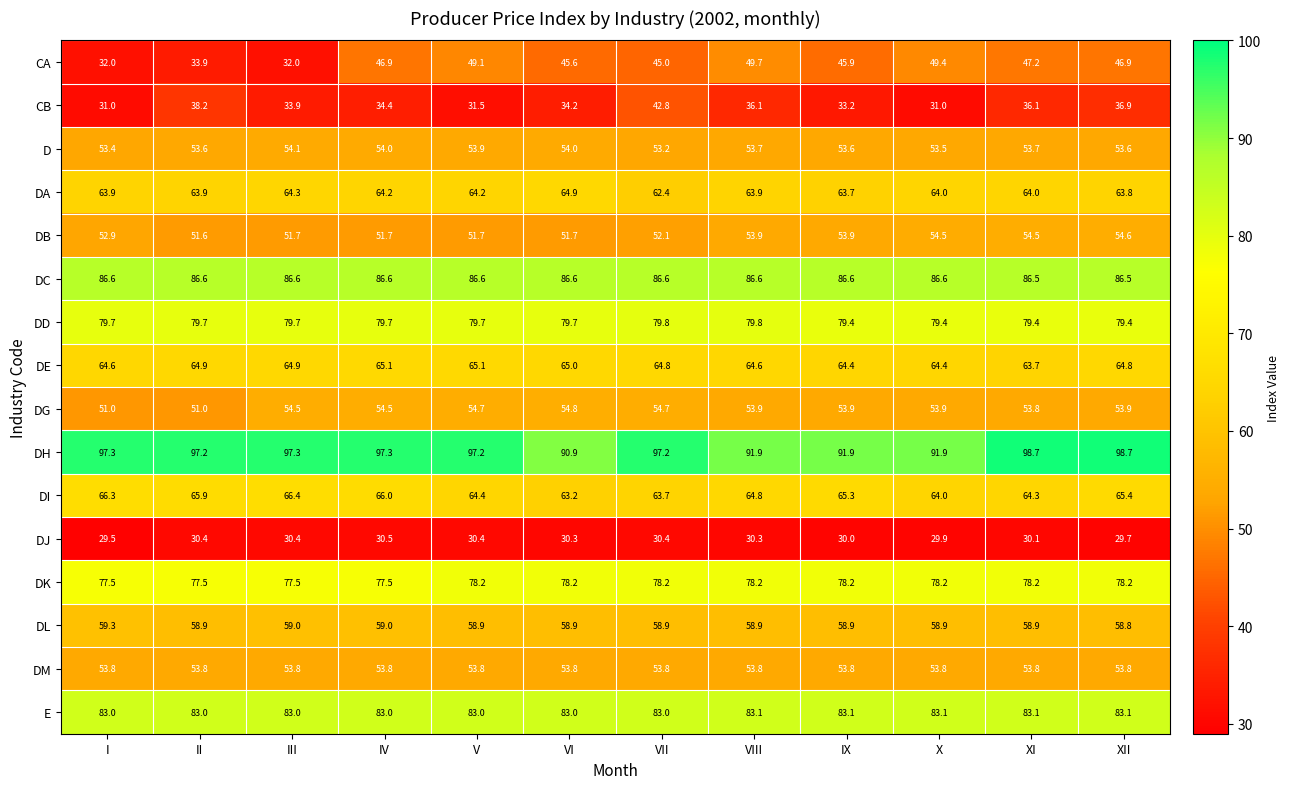

At V, list the series in order from largest to smallest.

DH, DC, E, DD, DK, DE, DI, DA, DL, DG, D, DM, DB, CA, CB, DJ